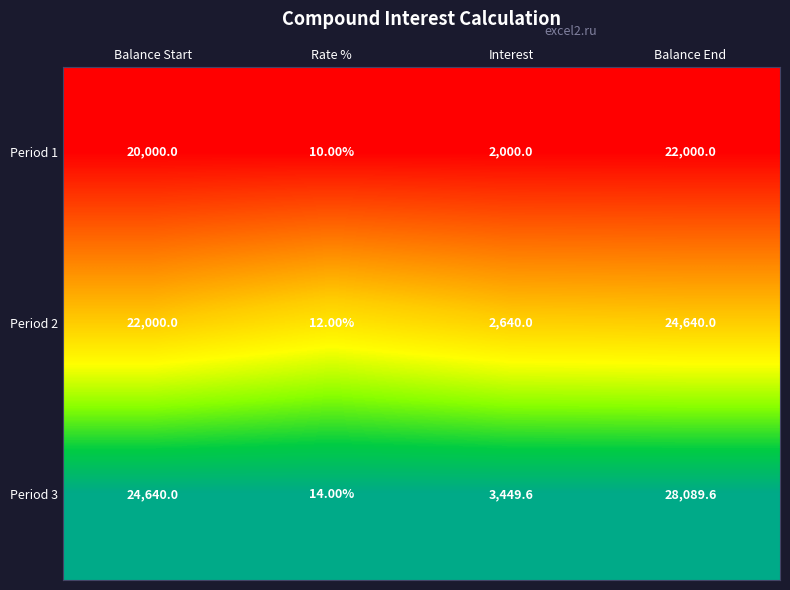

What is the total value across all series at Interest?

8089.6